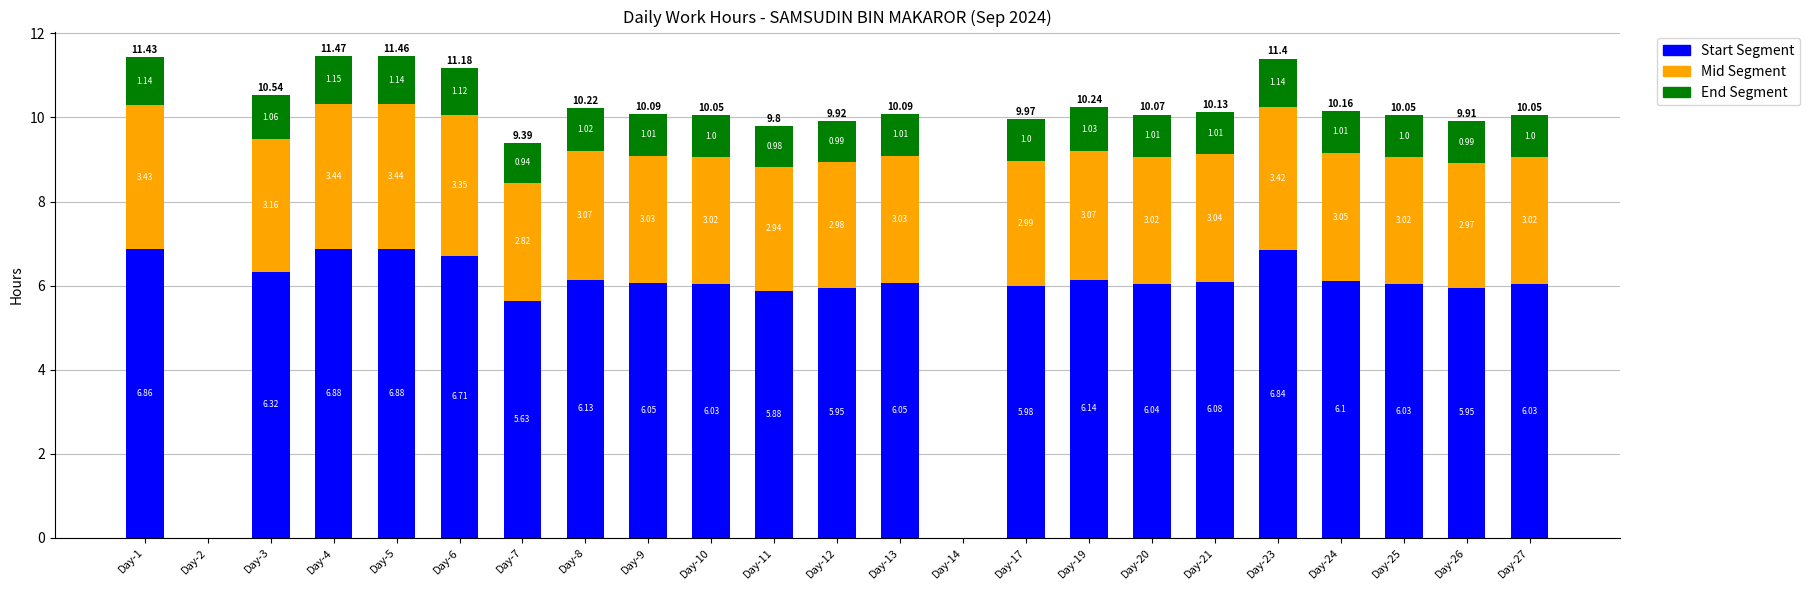

What is the sum of all Start Segment values?

130.6